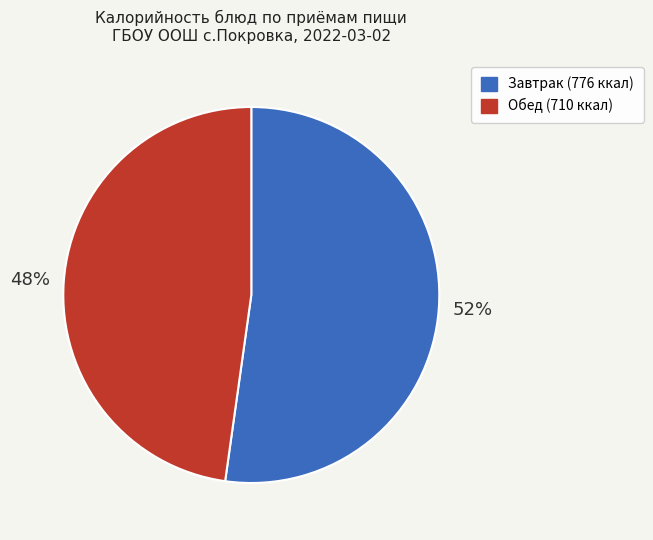

Count the number of slices in the pie.

2